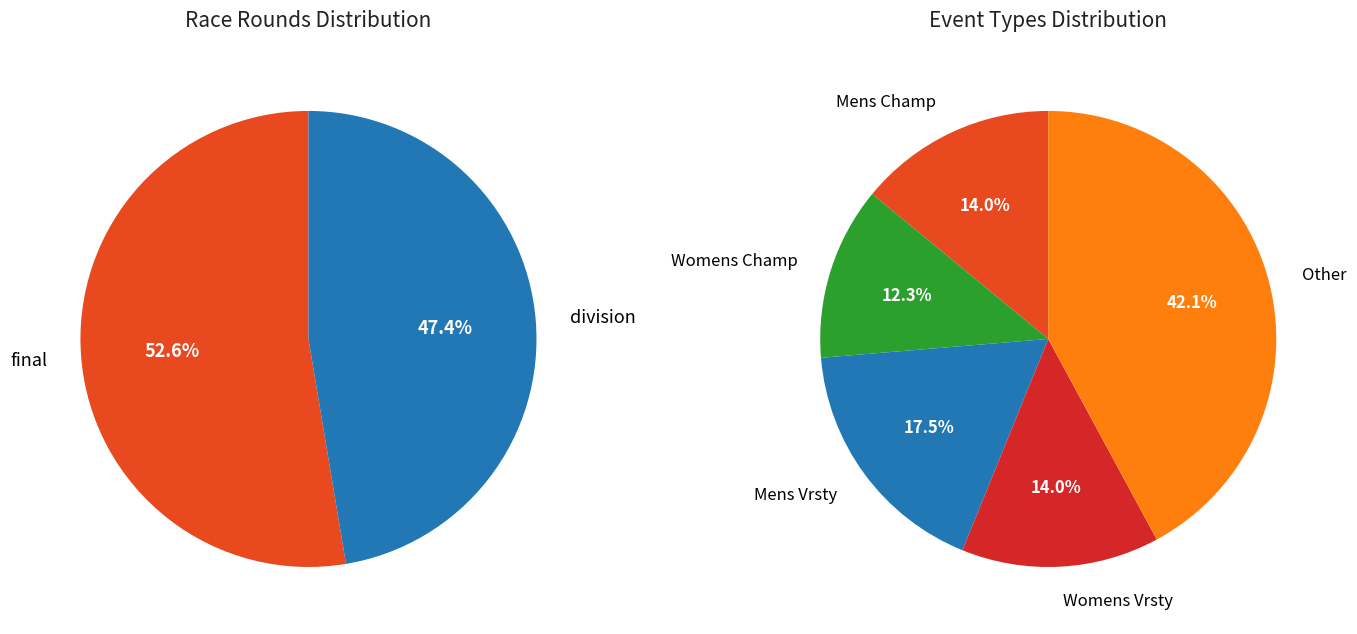

What percentage is NOT represented by division?

52.6%